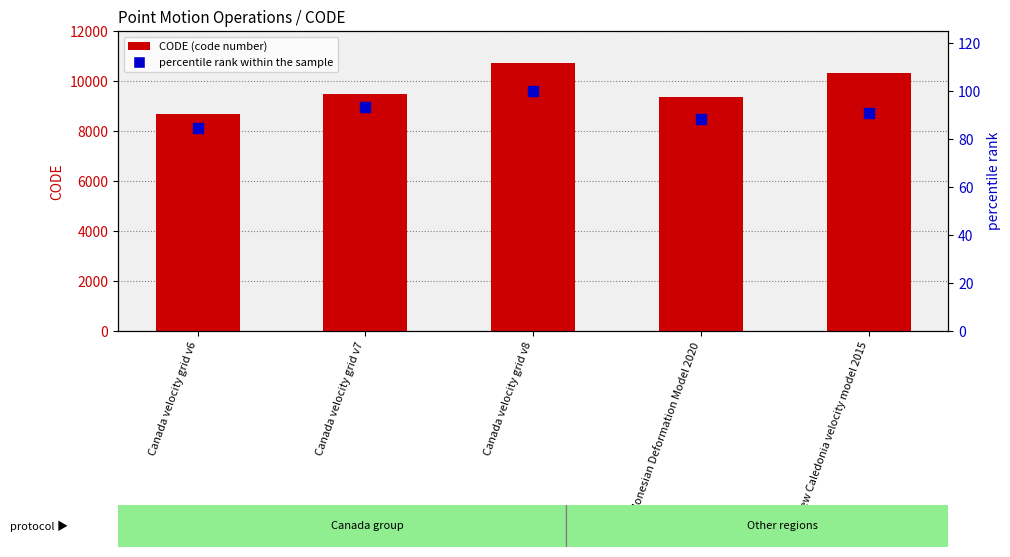

Which series has the largest total across all categories?

CODE (code number)